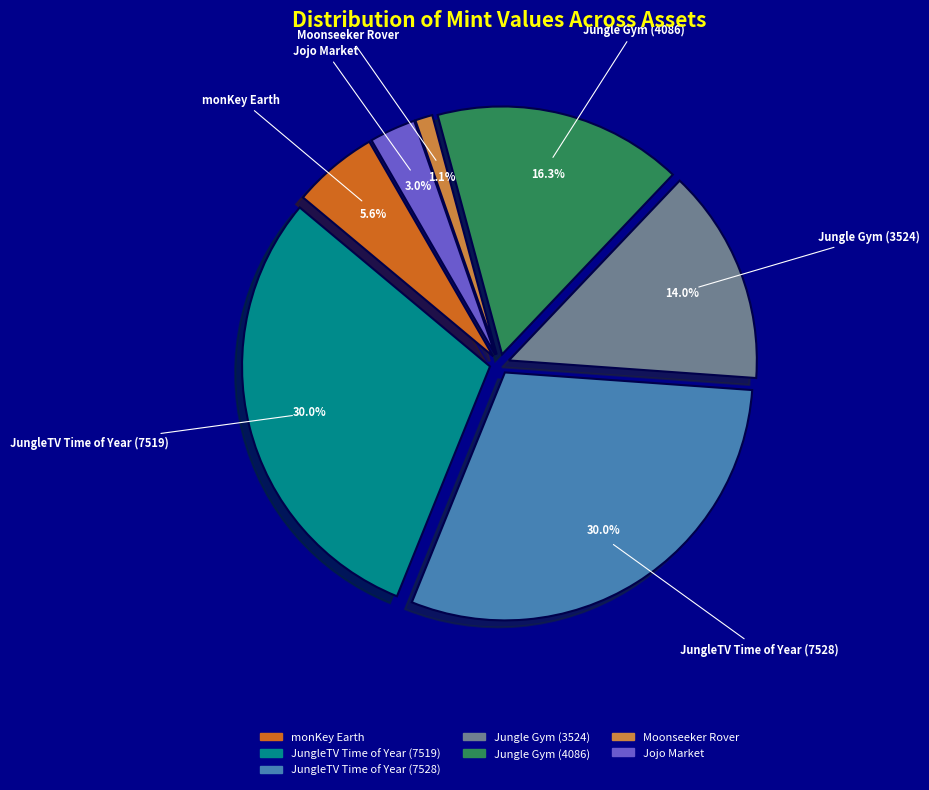

True or false: Moonseeker Rover accounts for 1% of the total.

True